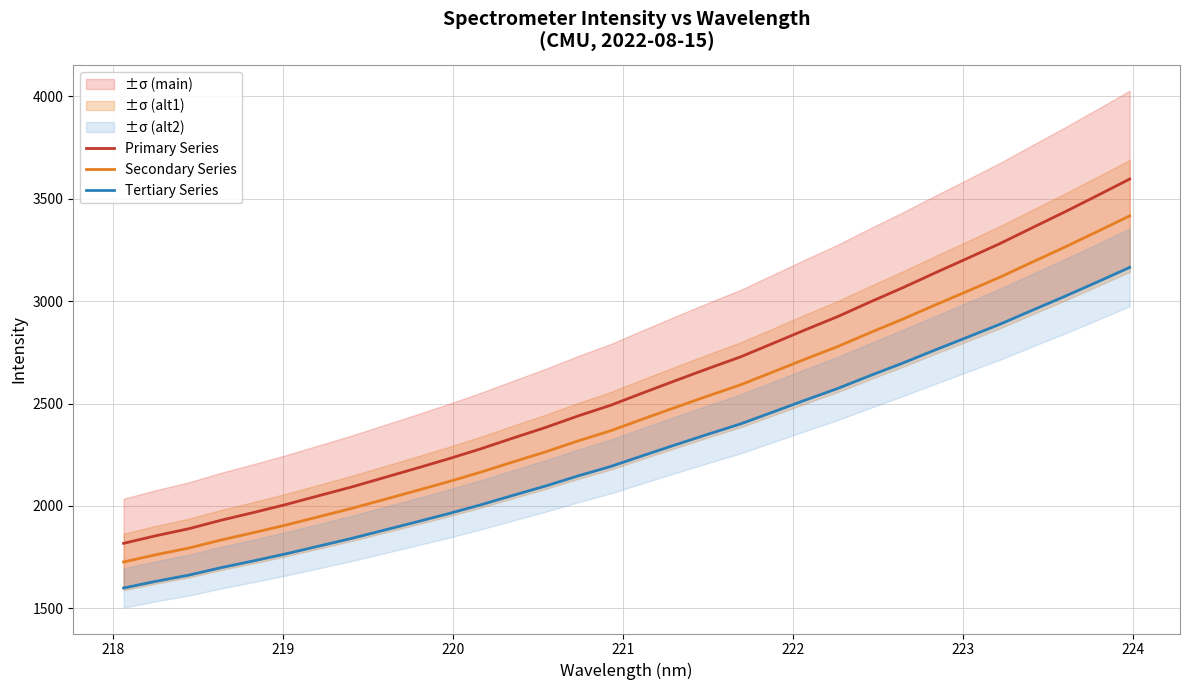

True or false: Secondary Series and Primary Series cross at least once.

False